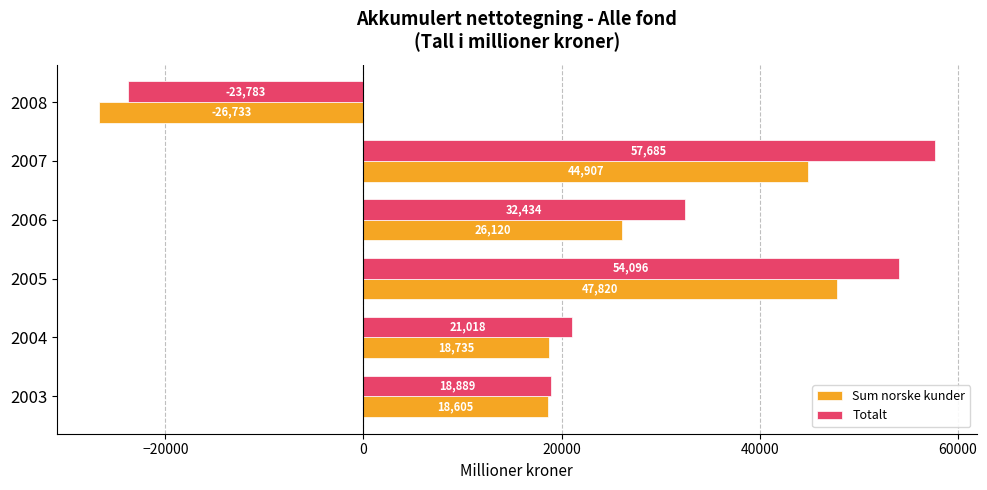

List the series in order of their peak value, lowest first.

Sum norske kunder, Totalt